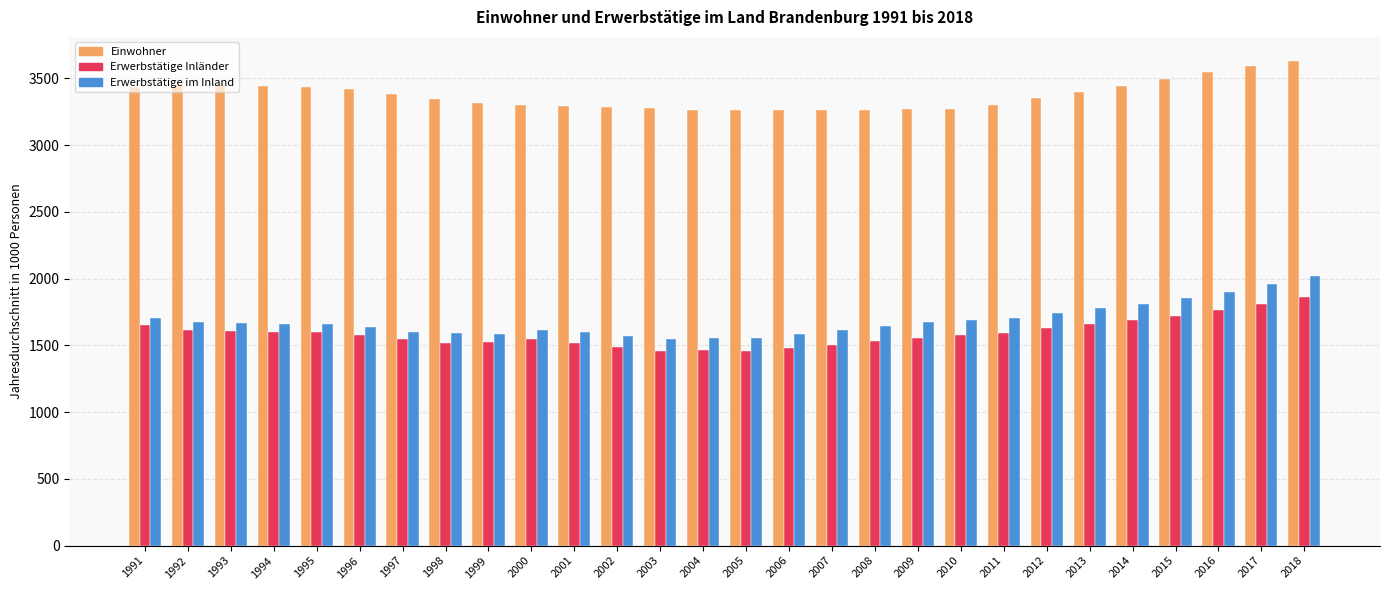

Does the chart contain any negative values?

No